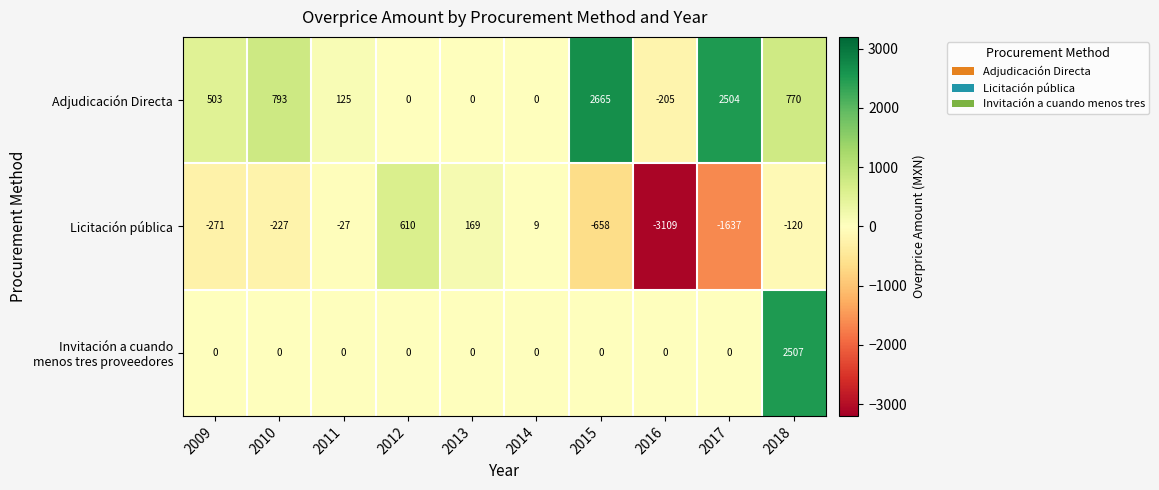

What is the difference between the Licitación pública values at 2017 and 2013?

1806